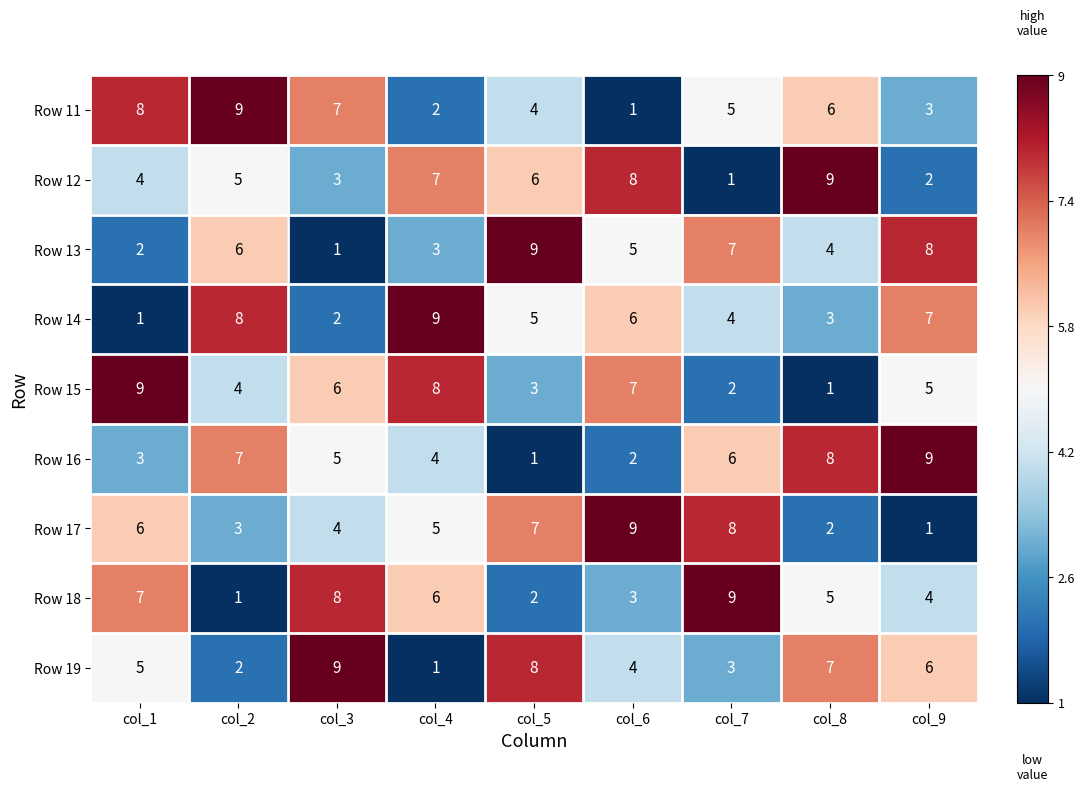

How many data points does each series have?

9